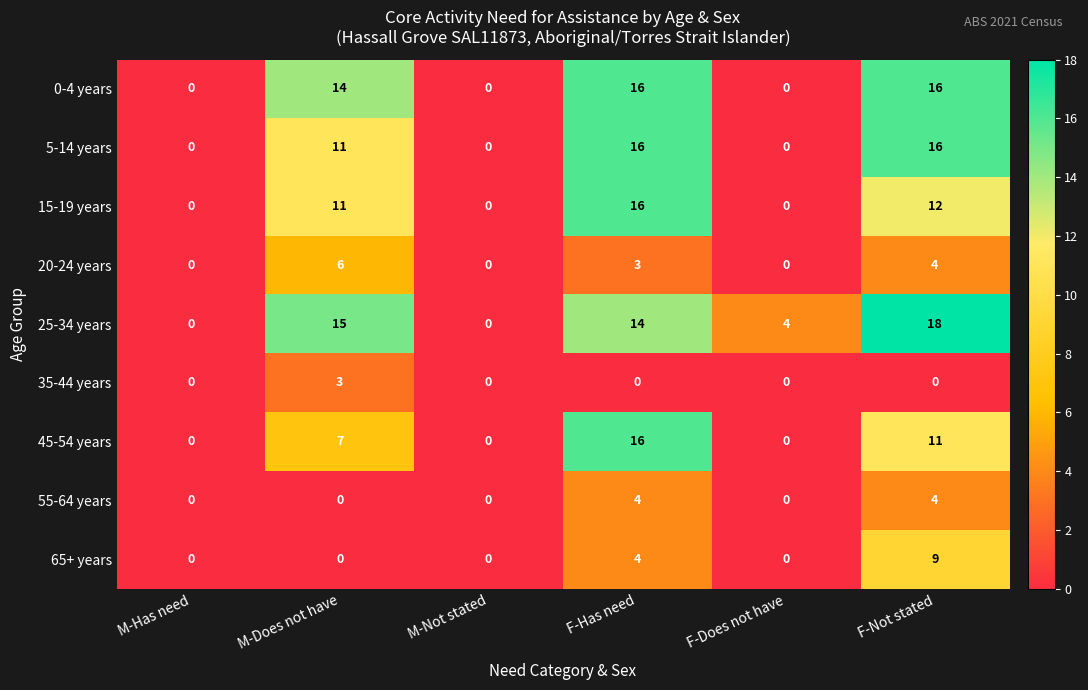

Which series has the largest total across all categories?

25-34 years